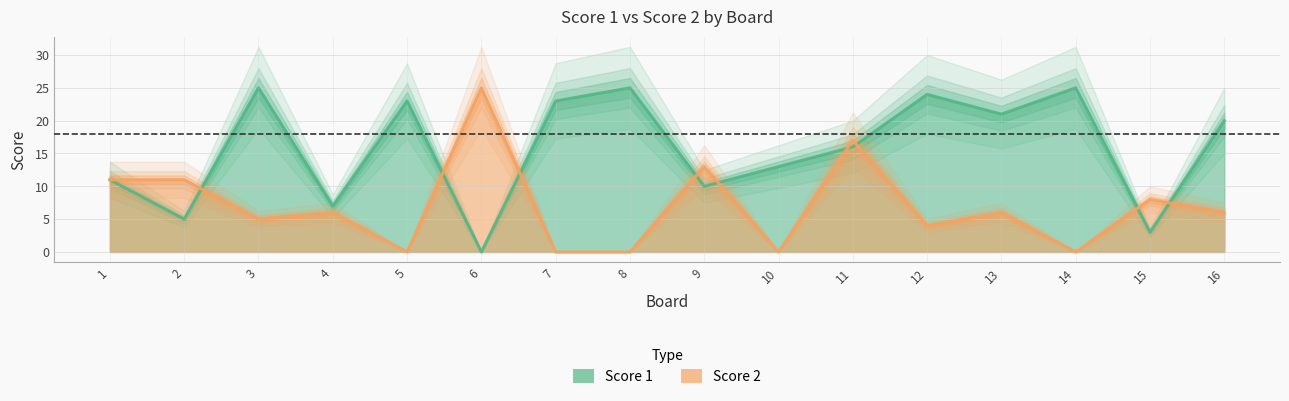

What are all the series names shown in the legend?

Score 1, Score 2